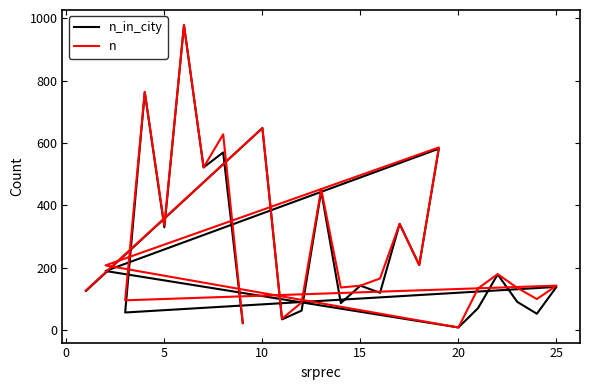

At how many categories does at least one series exceed 408?

7